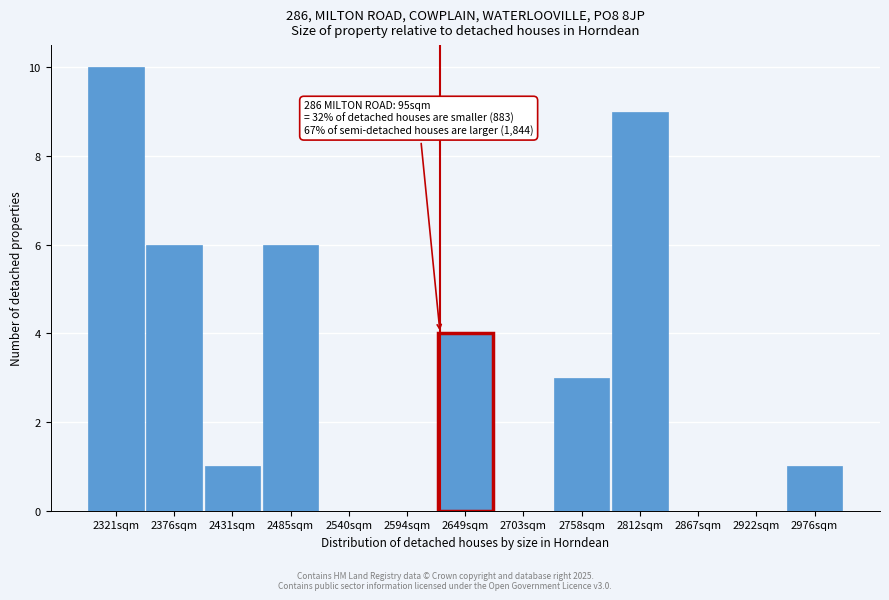

Reading left to right, list all the values displayed in this chart.

2321sqm=10	2376sqm=6	2431sqm=1	2485sqm=6	2540sqm=0	2594sqm=0	2649sqm=4	2703sqm=0	2758sqm=3	2812sqm=9	2867sqm=0	2922sqm=0	2976sqm=1